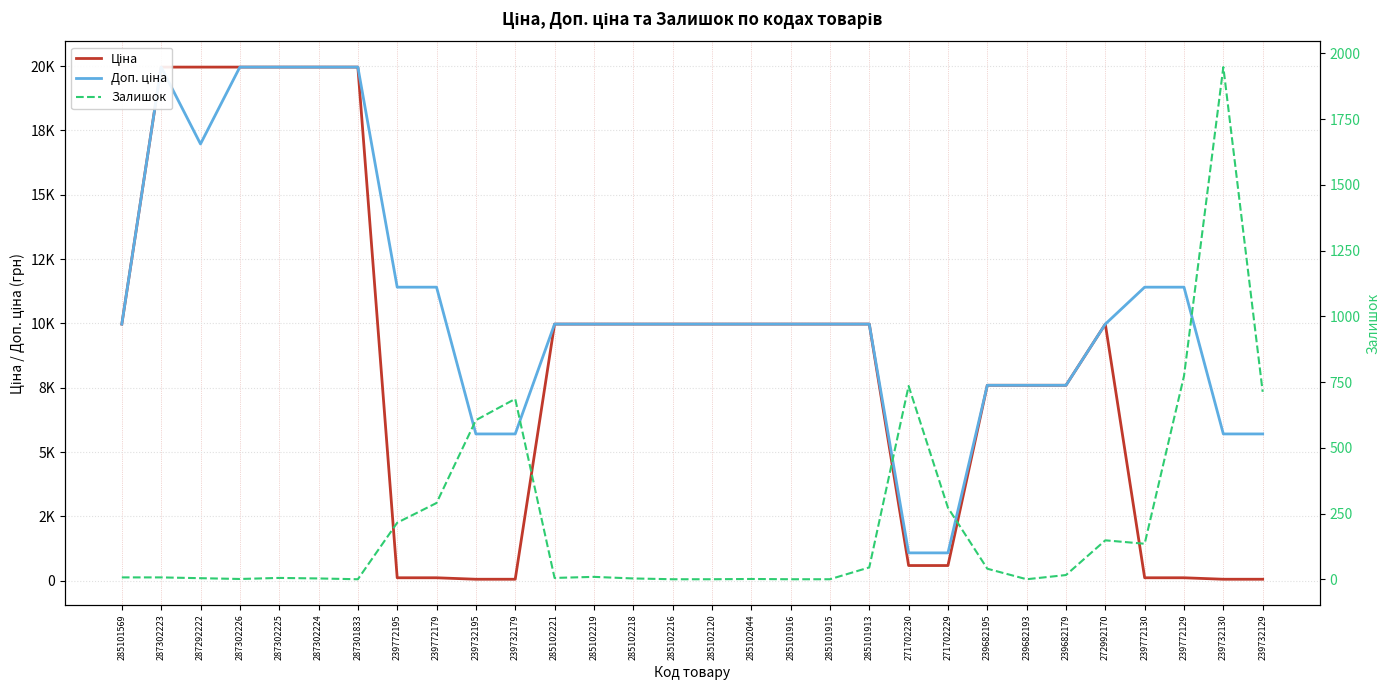

The value of Доп. ціна at 239732130 is 3927.6. True or false?

False